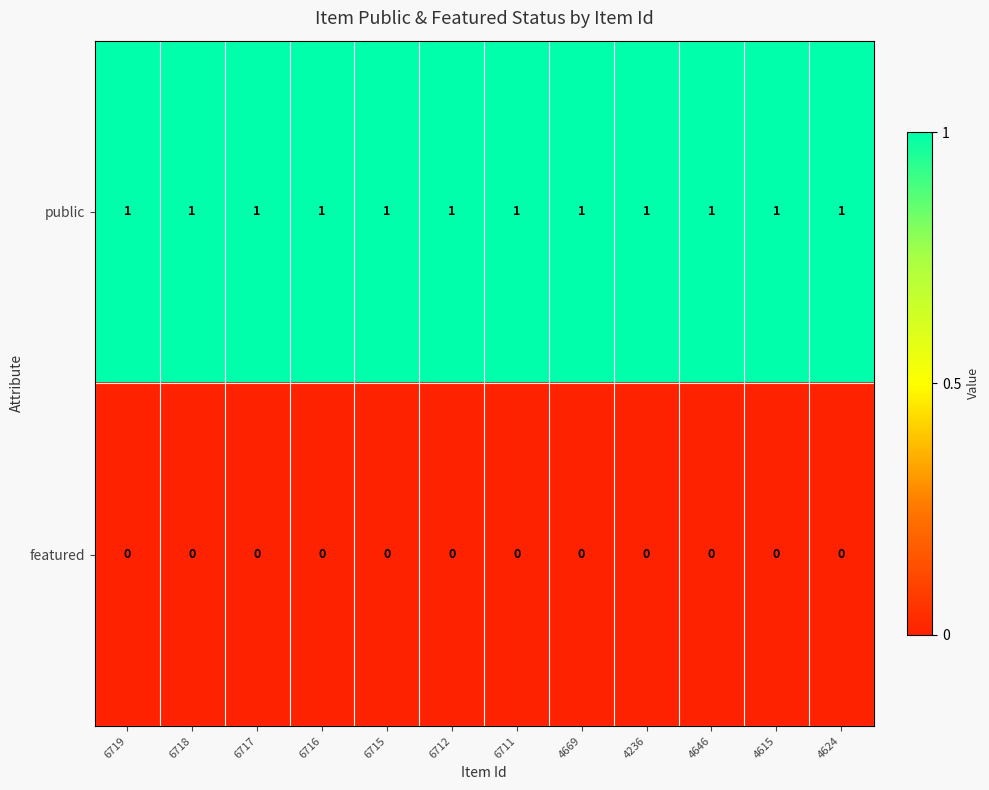

What is the maximum value shown in the chart?

1